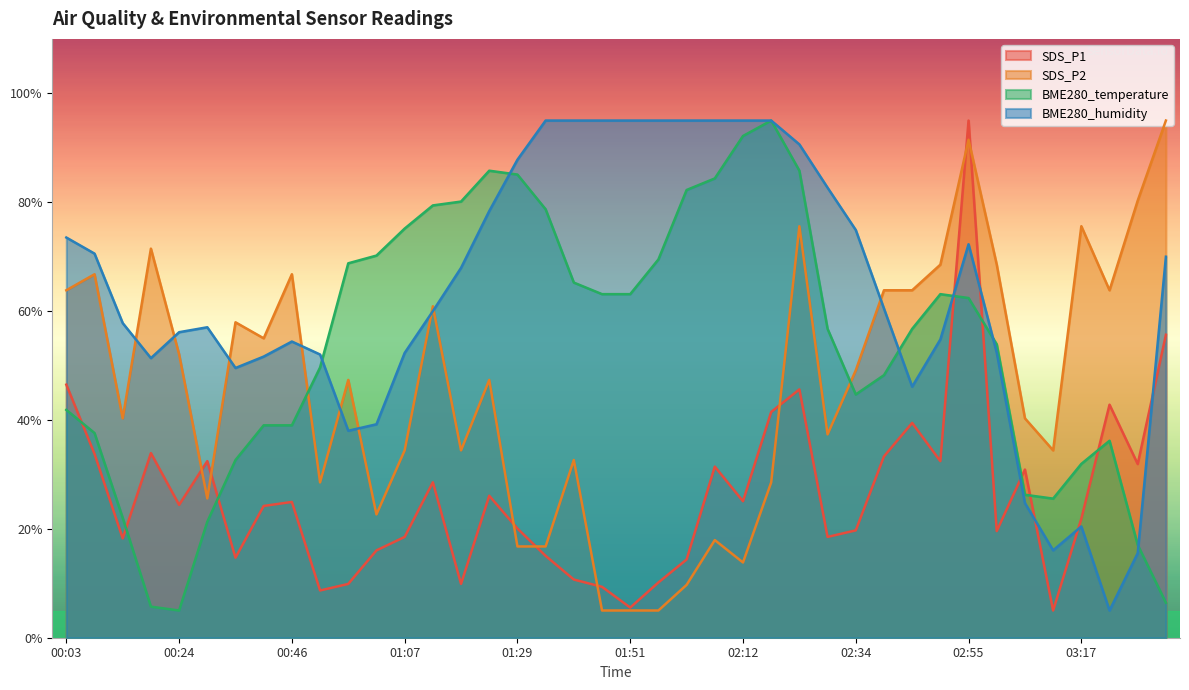

Which series has the largest range (max minus min)?

SDS_P1